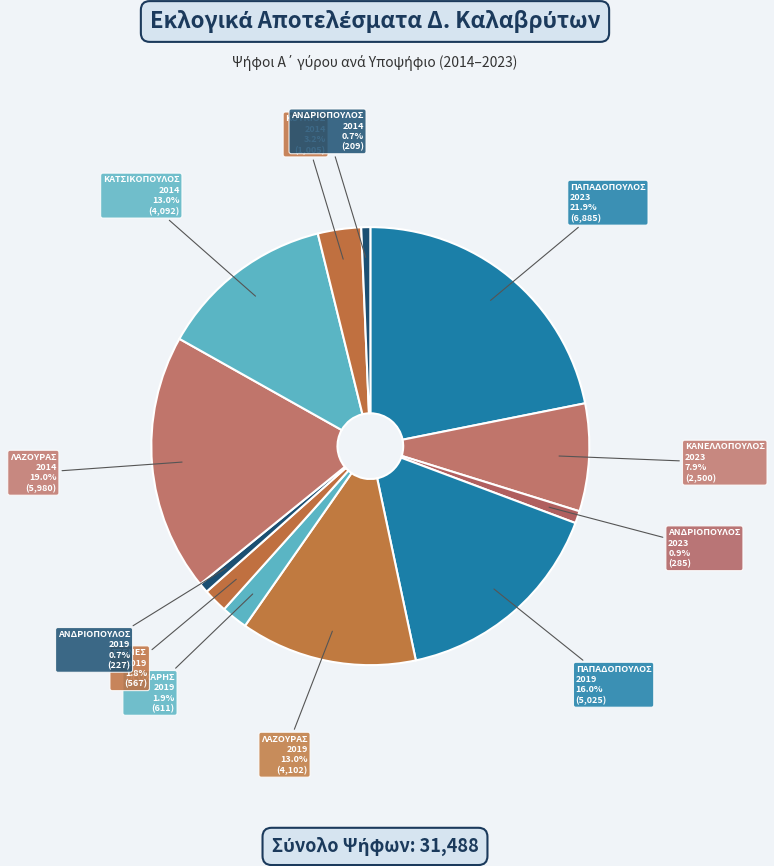

What percentage do ΚΟΥΚΙΟΣ 2014 and ΑΝΔΡΙΟΠΟΥΛΟΣ 2023 together represent?

4.1%